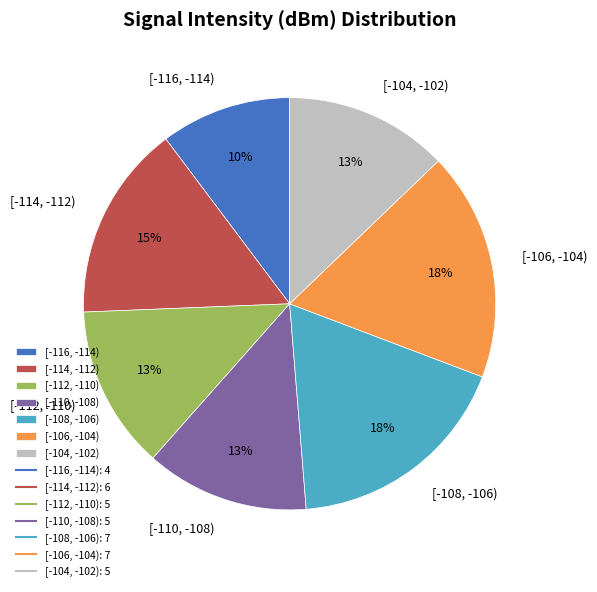

To the nearest percent, what is the difference between the largest and smallest slice percentages?

8%